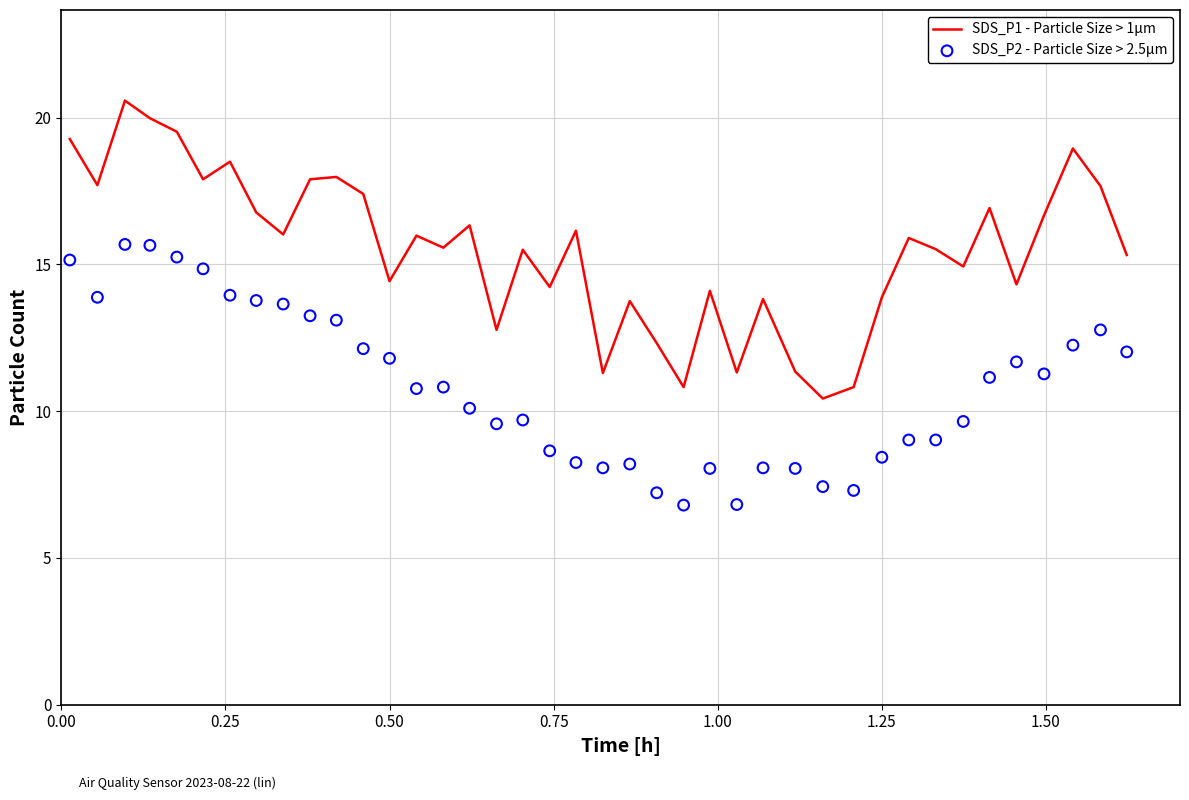

What is the minimum value for SDS_P1 - Particle Size > 1µm?

10.4